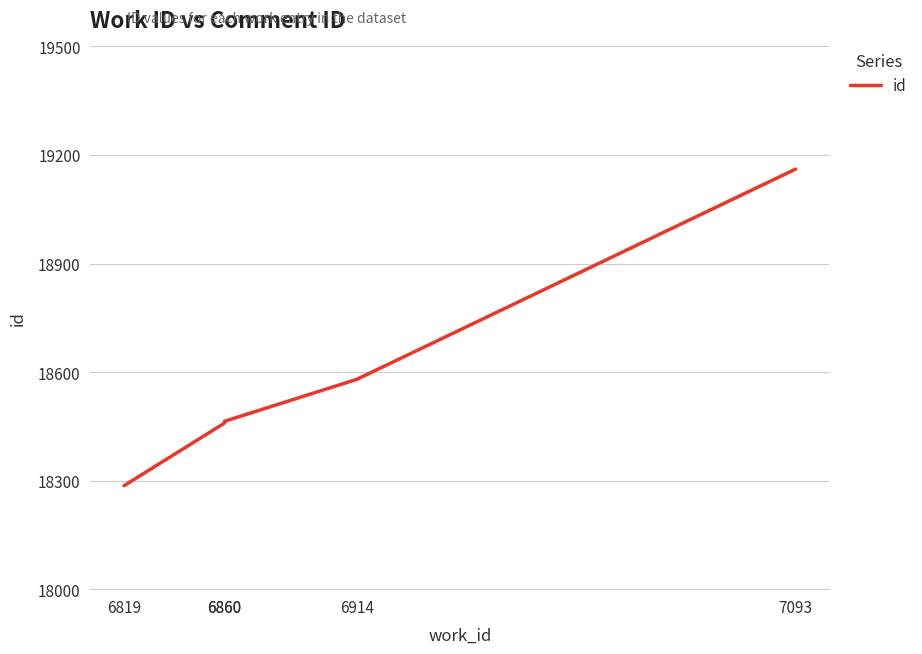

How many data points are less than 18464?

2